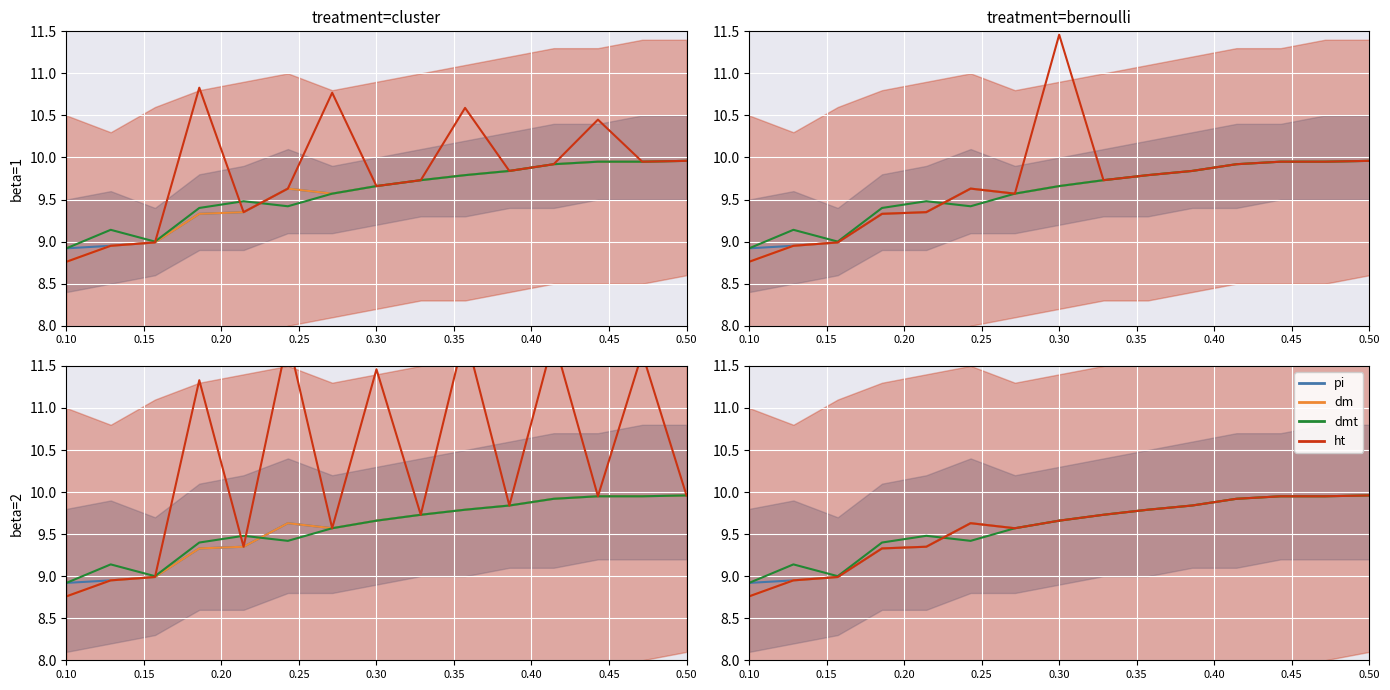

Reading right to left, transcribe all the data shown in this chart.

pi: 10.0	9.9	9.9	9.9	9.8	9.8	9.7	9.7	9.6	9.6	9.3	9.3	9.0	8.9	8.9
dm: 10.0	9.9	9.9	9.9	9.8	9.8	9.7	9.7	9.6	9.6	9.3	9.3	9.0	8.9	8.8
dmt: 10.0	9.9	9.9	9.9	9.8	9.8	9.7	9.7	9.6	9.4	9.5	9.4	9.0	9.1	8.9
ht: 10.0	9.9	9.9	9.9	9.8	9.8	9.7	9.7	9.6	9.6	9.3	9.3	9.0	8.9	8.8